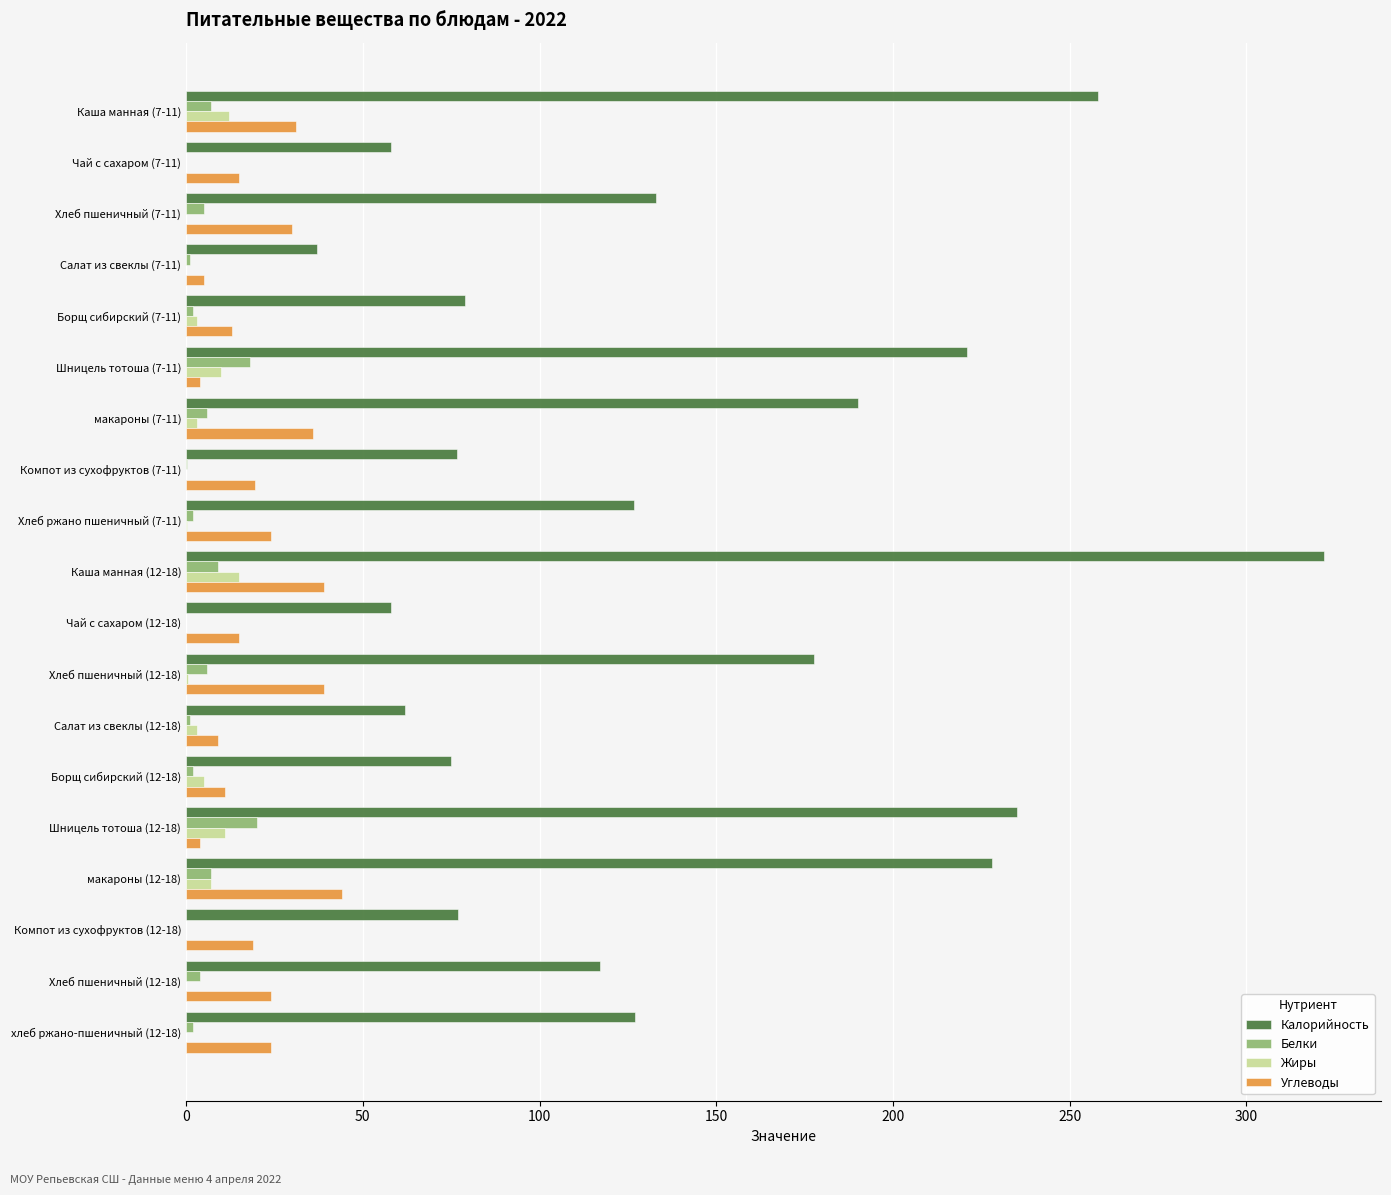

What are all the series names shown in the legend?

Калорийность, Белки, Жиры, Углеводы